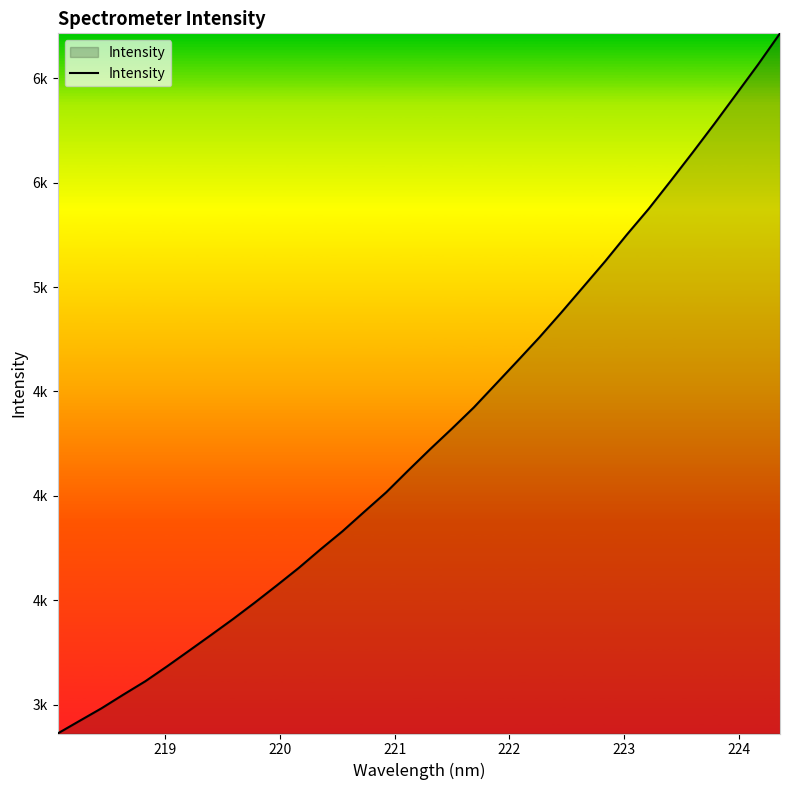

Does the chart display data point markers on the line(s)?

No